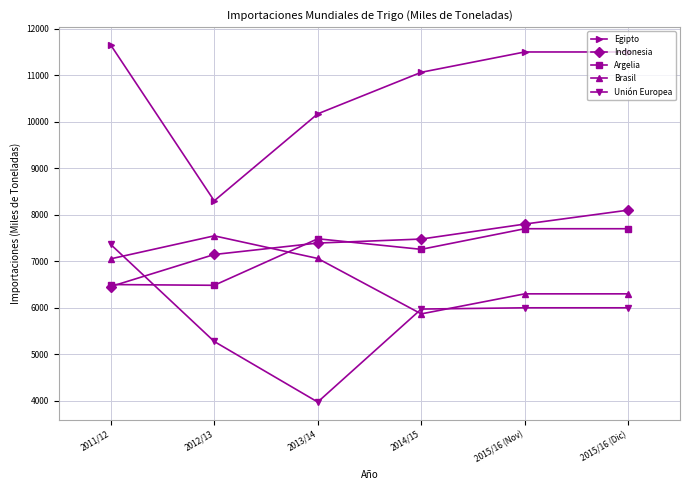

What is the minimum value for Egipto?

8300